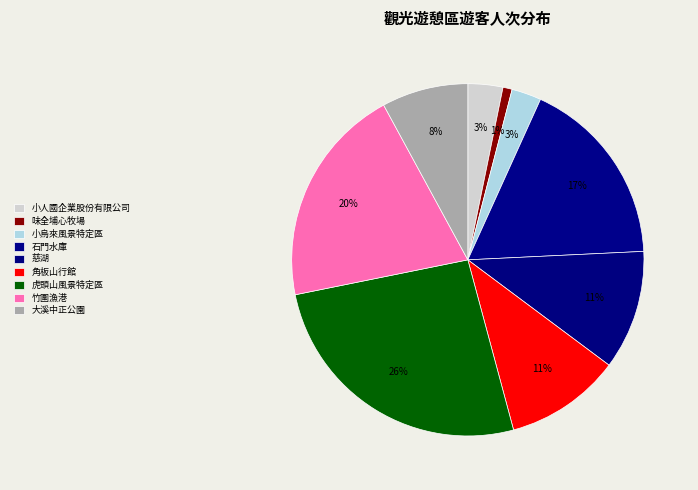

Rank the categories by value from lowest to highest.

味全埔心牧場, 小烏來風景特定區, 小人國企業股份有限公司, 大溪中正公園, 角板山行館, 慈湖, 石門水庫, 竹圍漁港, 虎頭山風景特定區